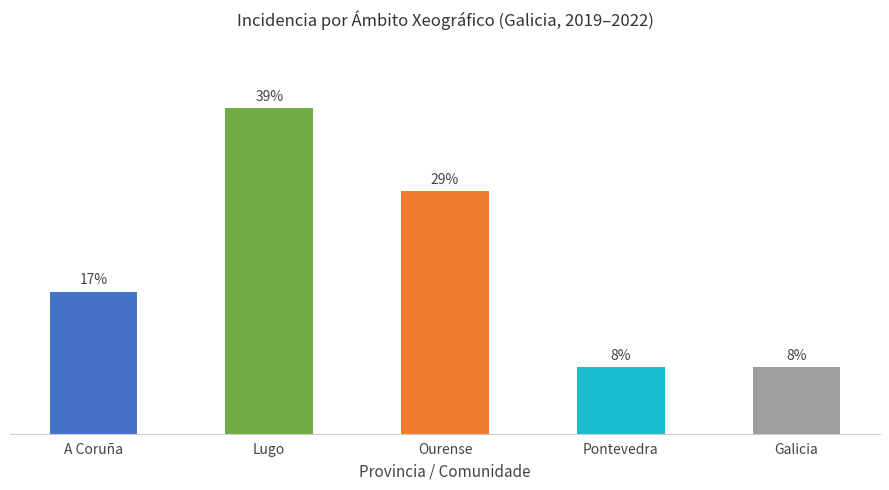

Which has a higher value, Pontevedra or A Coruña?

A Coruña